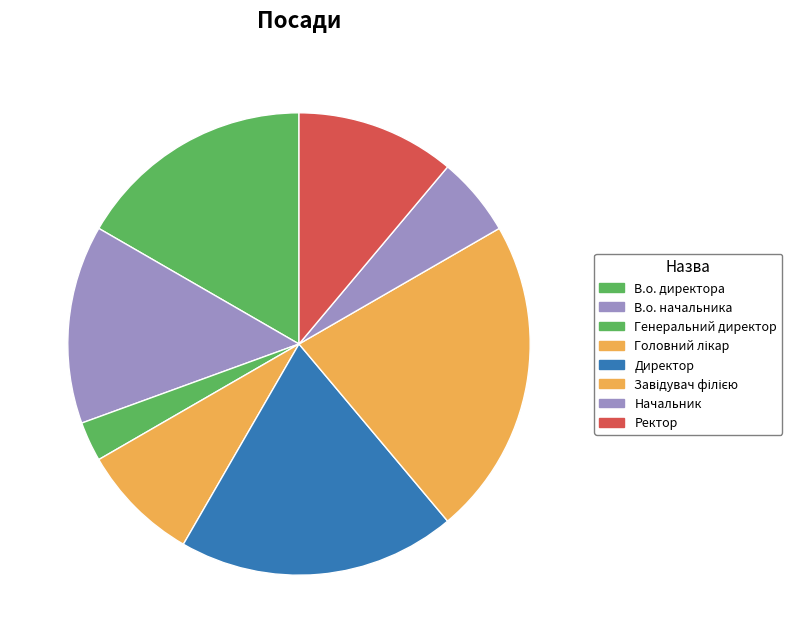

What percentage is the Головний лікар slice, to the nearest percent?

8%